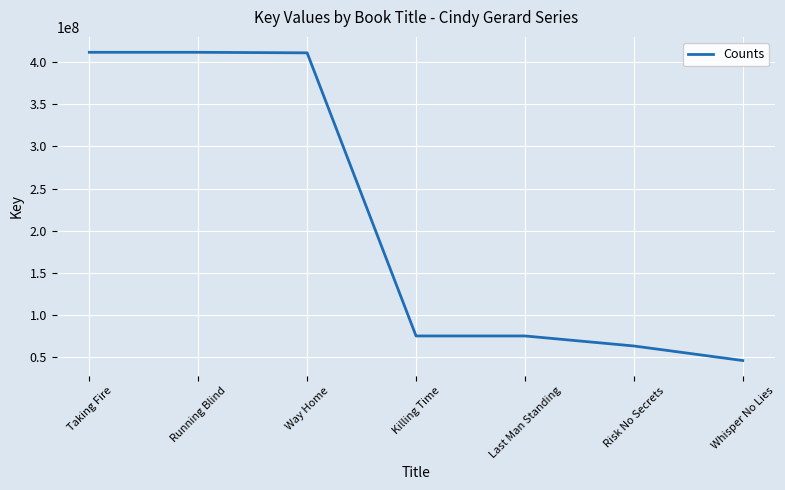

Does the chart have visible grid lines?

Yes